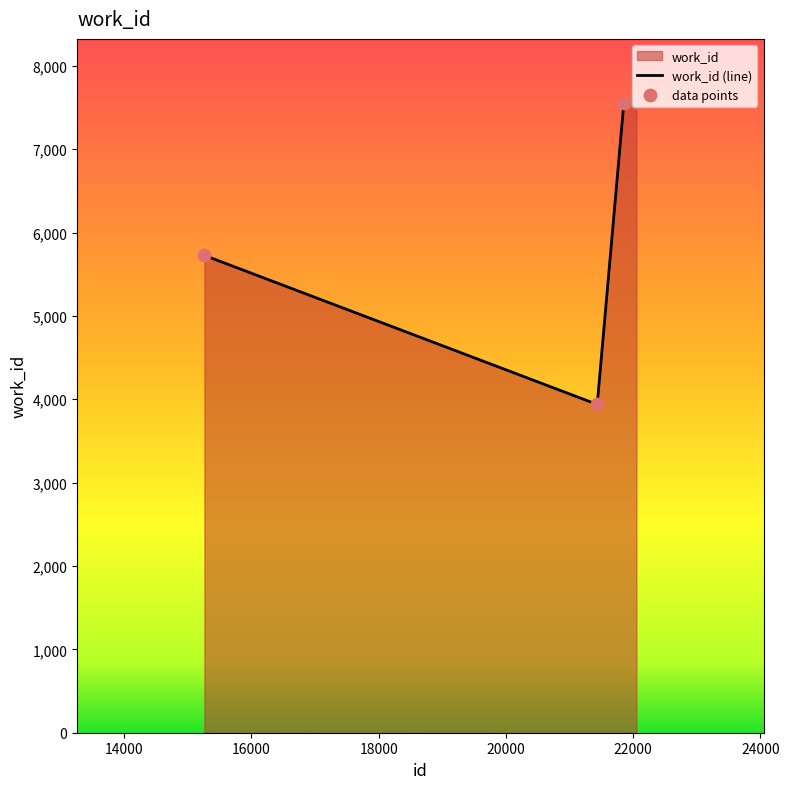

What is the change in value from 15260 to 22051?

+1840